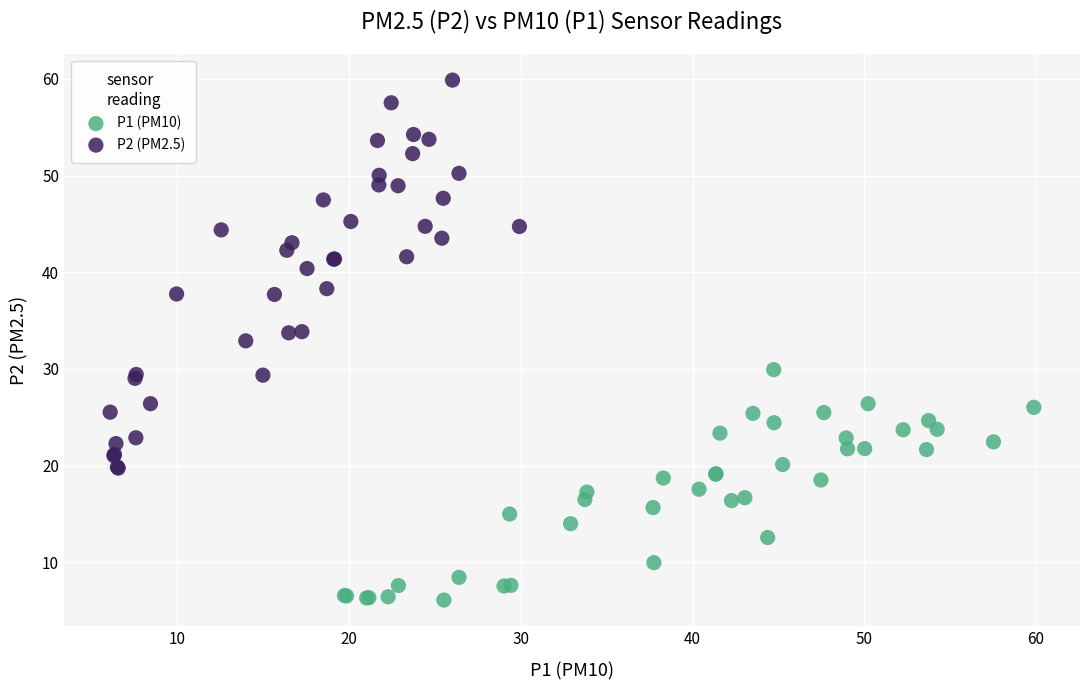

Which series contains the highest Y value?

P2 (PM2.5)